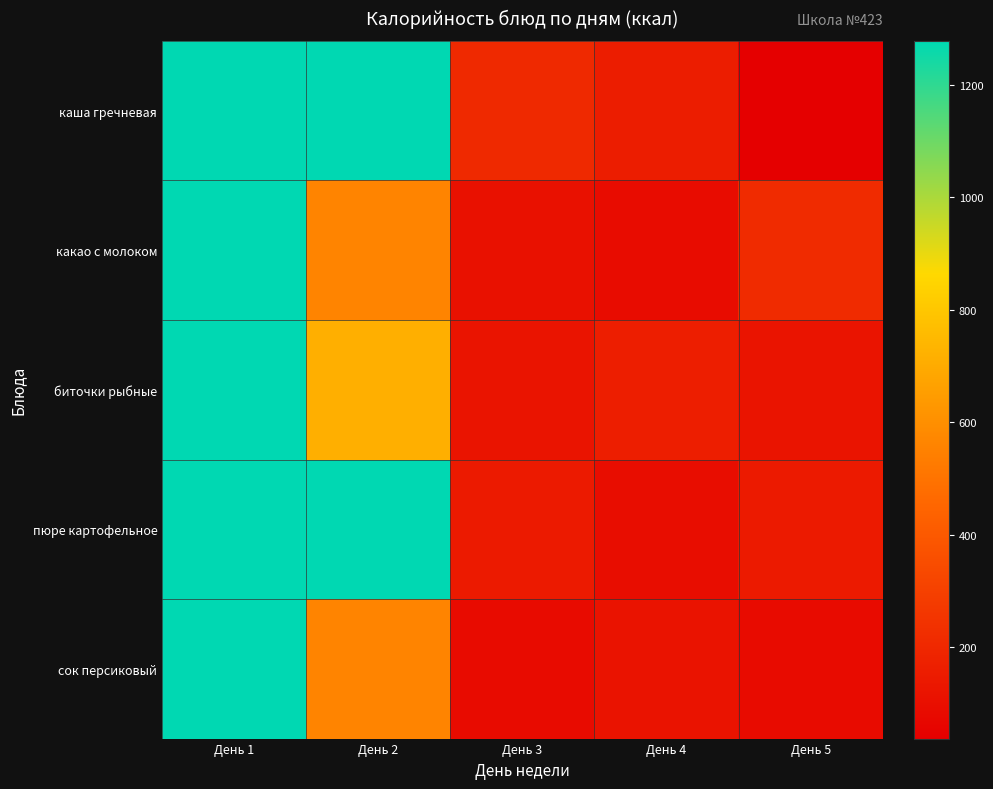

Which series changed the most between День 2 and День 5?

каша гречневая